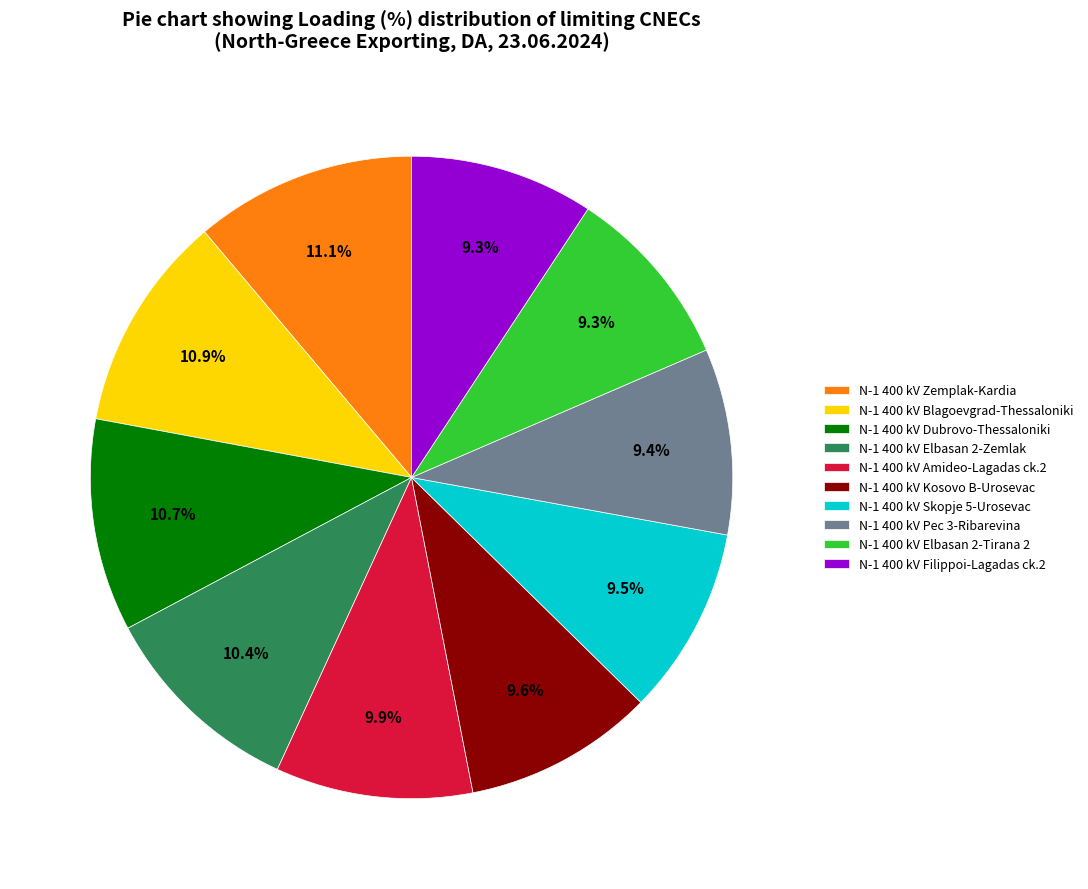

To the nearest percent, what percentage of the pie is N-1 400 kV Elbasan 2-Tirana 2?

9%